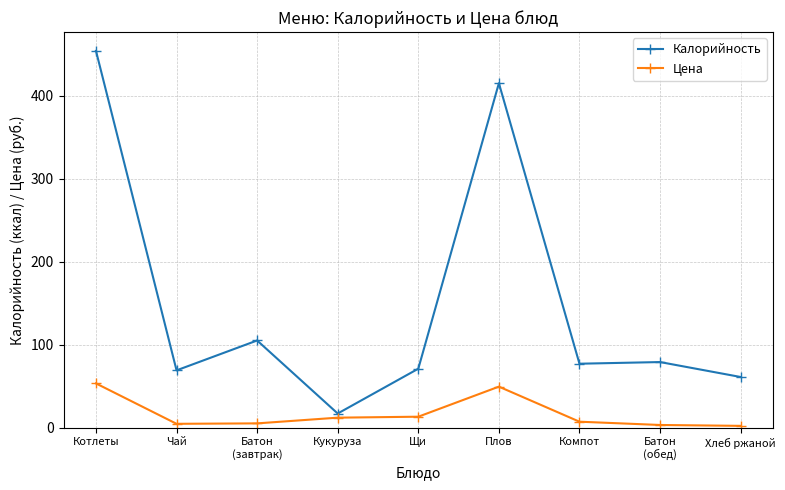

How many categories are shown in the chart?

9